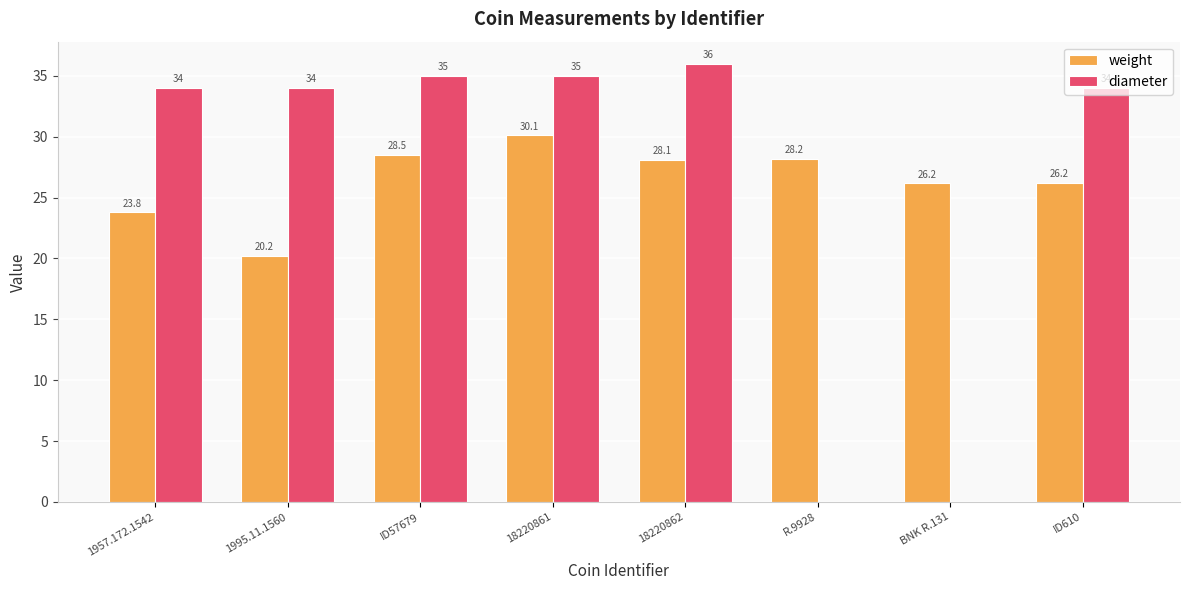

Is it true that diameter equals 0.0 at BNK R.131?

True